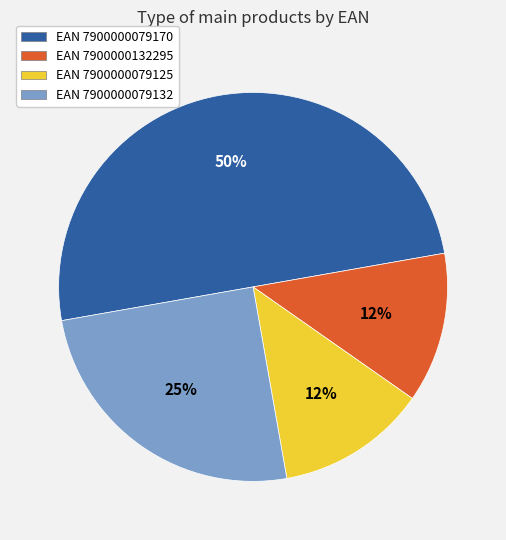

To the nearest percent, what is the average slice percentage?

25%